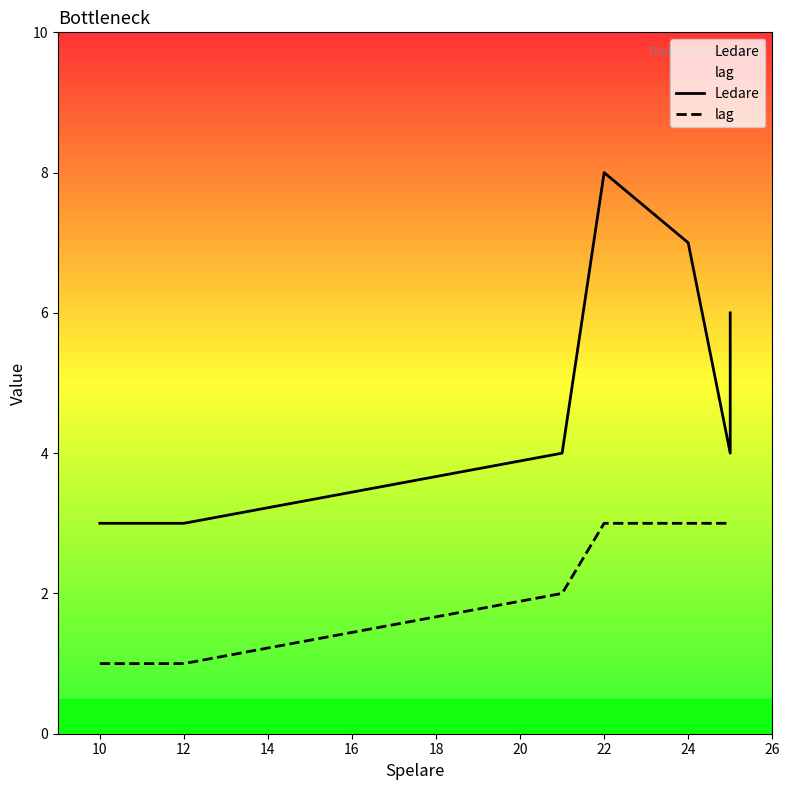

True or false: lag and Ledare intersect in this chart.

False